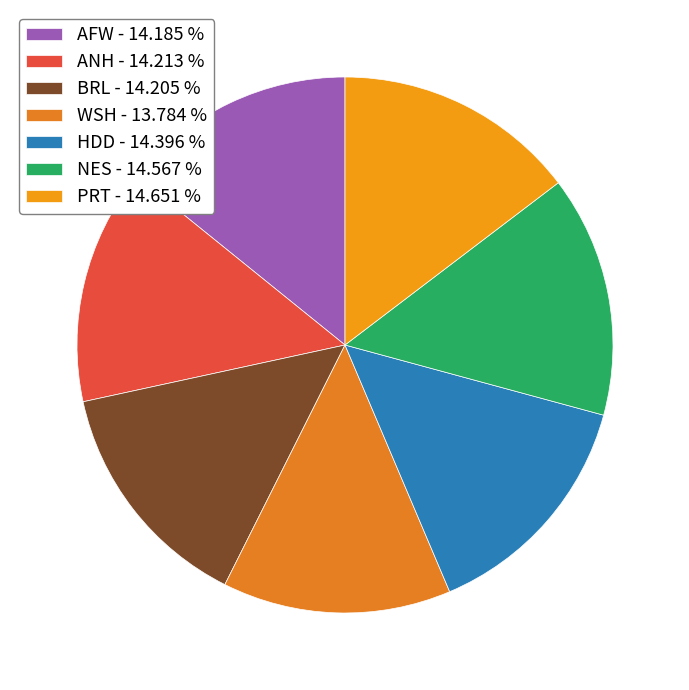

Is there a majority slice in this chart?

No